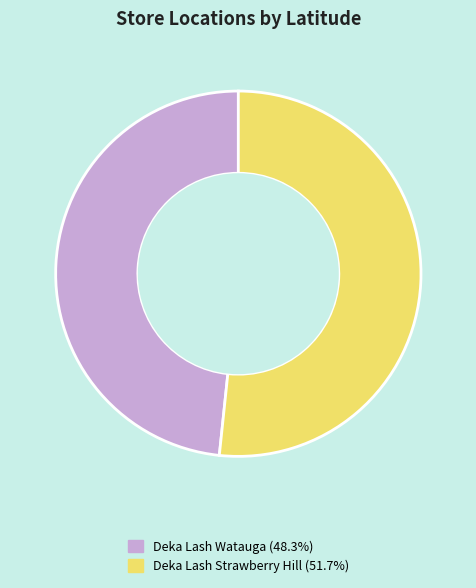

Is there a majority slice in this chart?

Yes